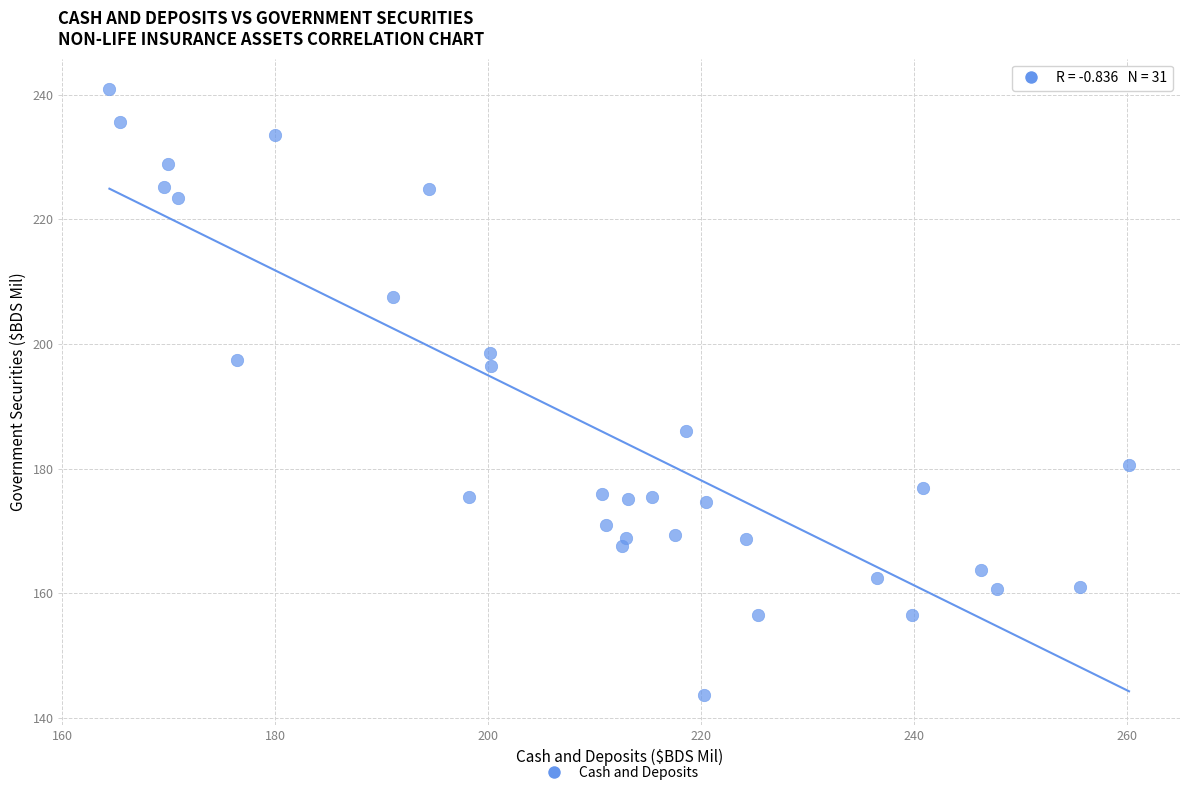

What is the range of X values (max minus min)?

95.8